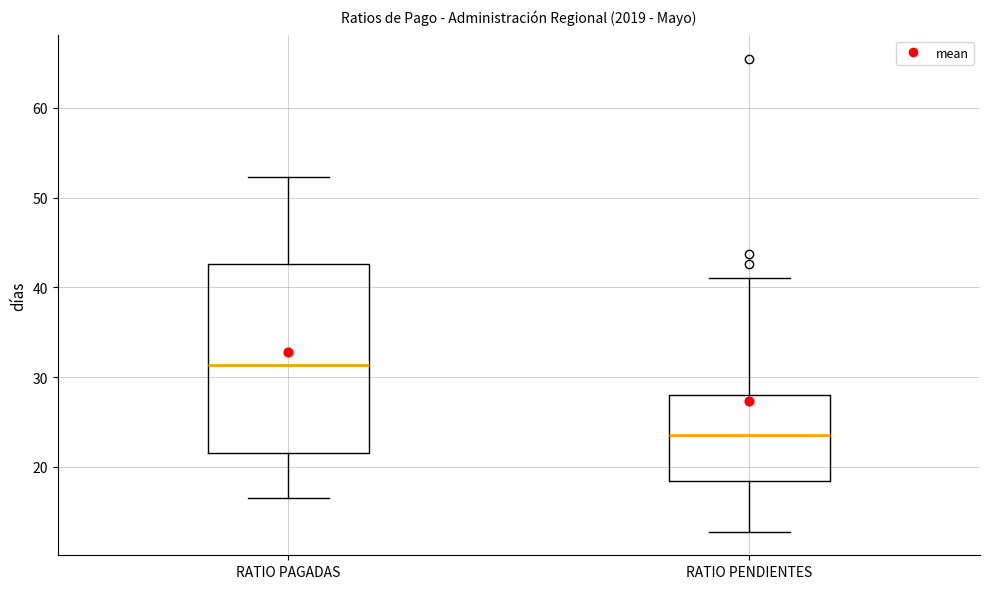

Where does the lower whisker of the box for RATIO PENDIENTES end on the y-axis? The values are not printed on the chart, so give them approximately, as read against the axis.

13